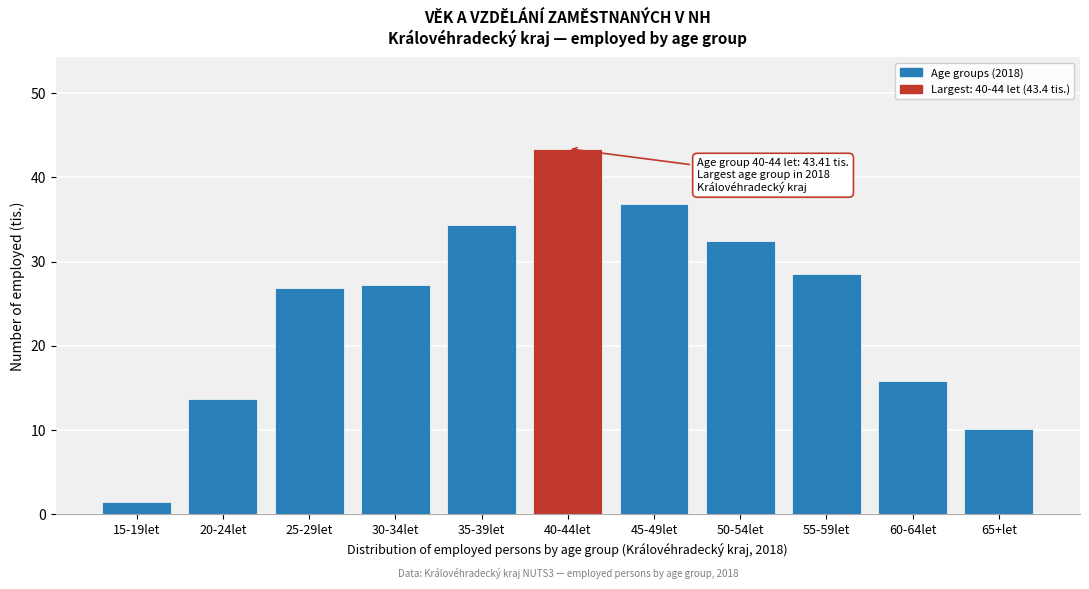

Reading left to right, what are all the values shown in this chart?

1.4	13.6	26.9	27.2	34.3	43.4	36.8	32.5	28.5	15.8	10.1